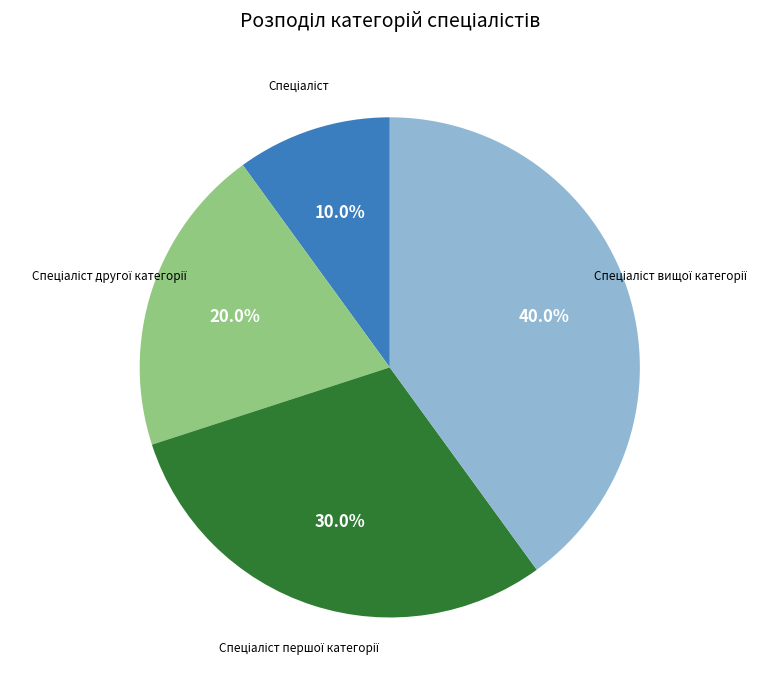

Is there a majority slice in this chart?

No